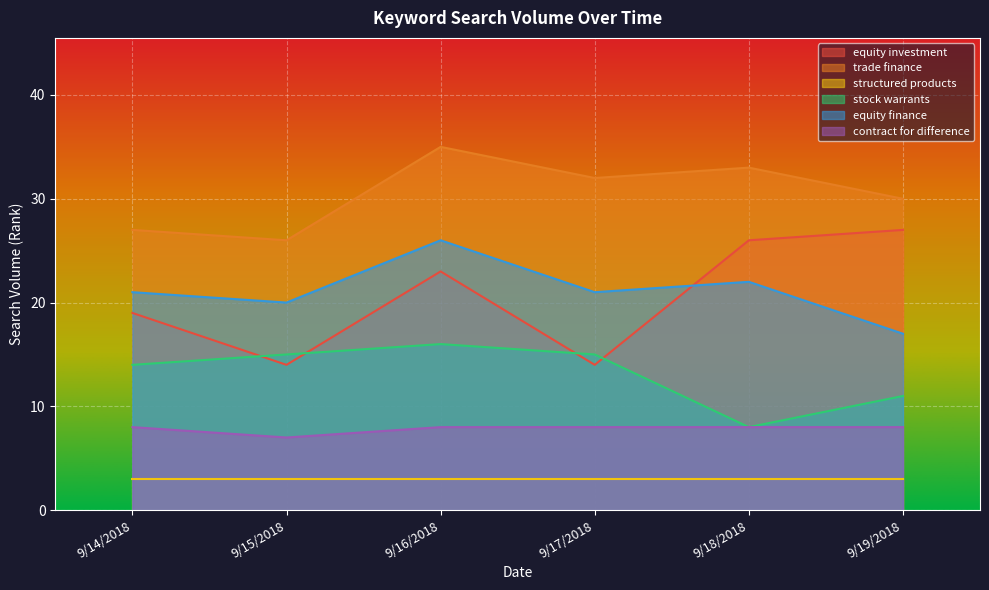

True or false: trade finance and stock warrants intersect in this chart.

False